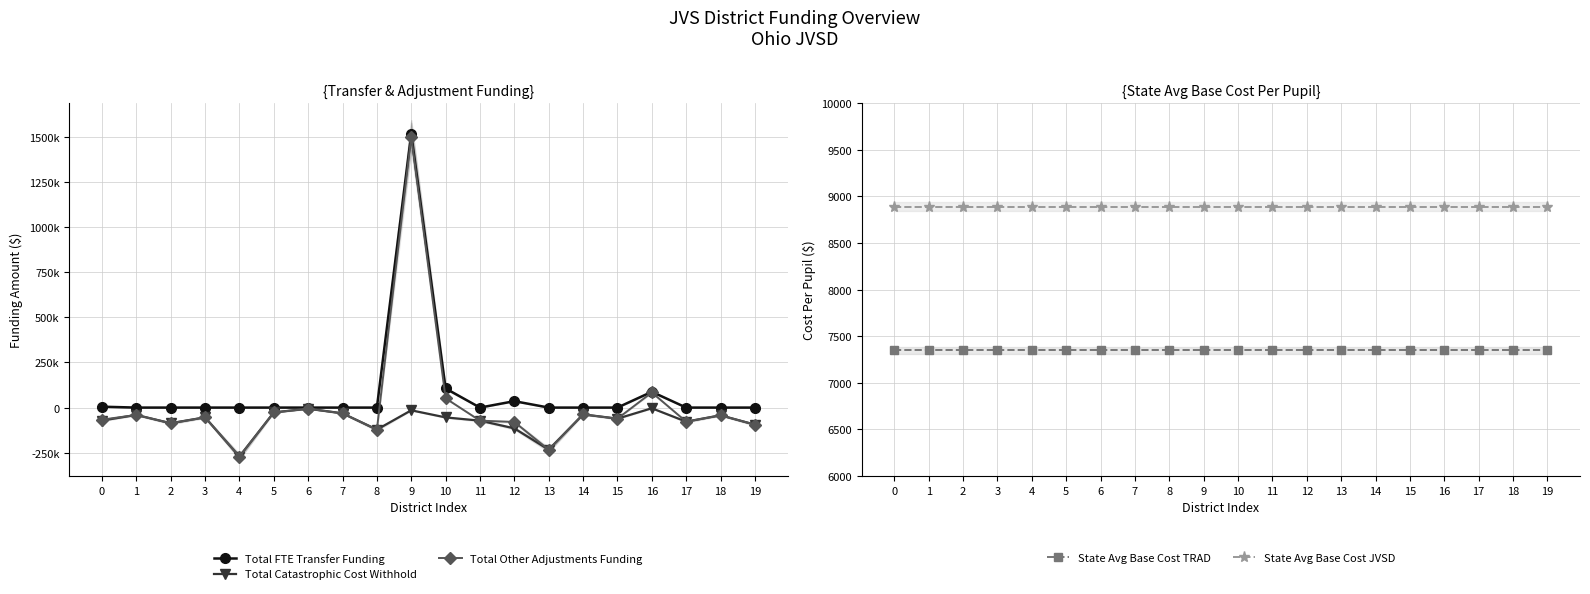

What are all the series names shown in the legend?

Total FTE Transfer Funding, Total Catastrophic Cost Withhold, Total Other Adjustments Funding, State Avg Base Cost TRAD, State Avg Base Cost JVSD